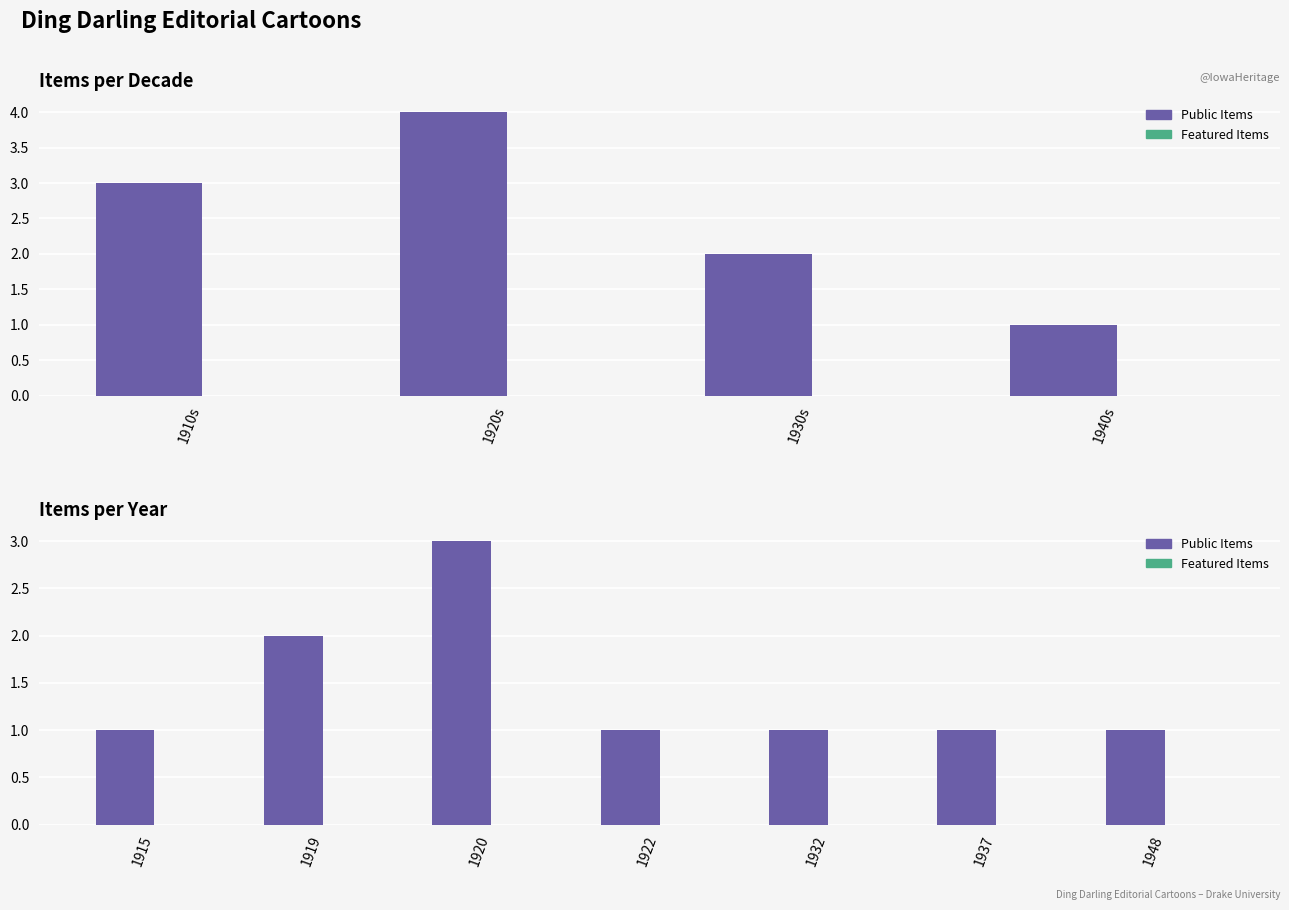

Where is Featured Items nearest to the value 0?

1915